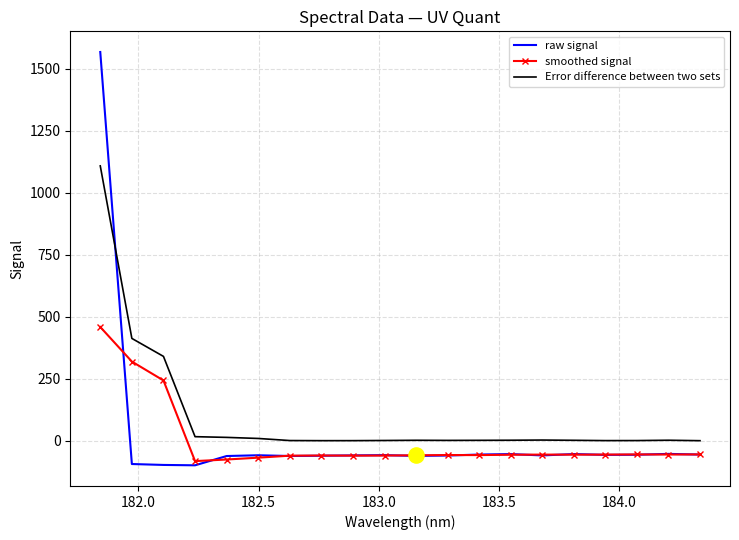

Which series has the widest spread of values?

raw signal